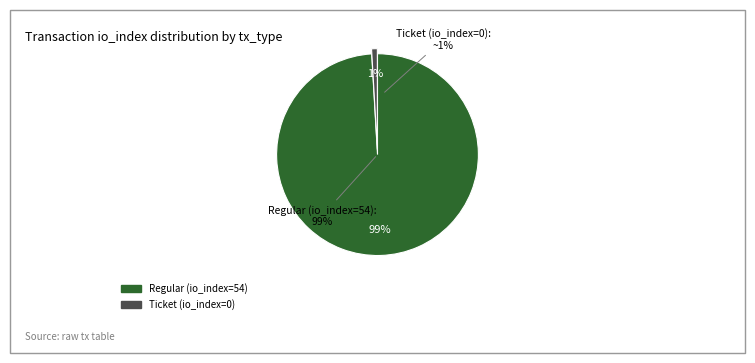

The Ticket (io_index=0) slice represents 1% of the pie. True or false?

False